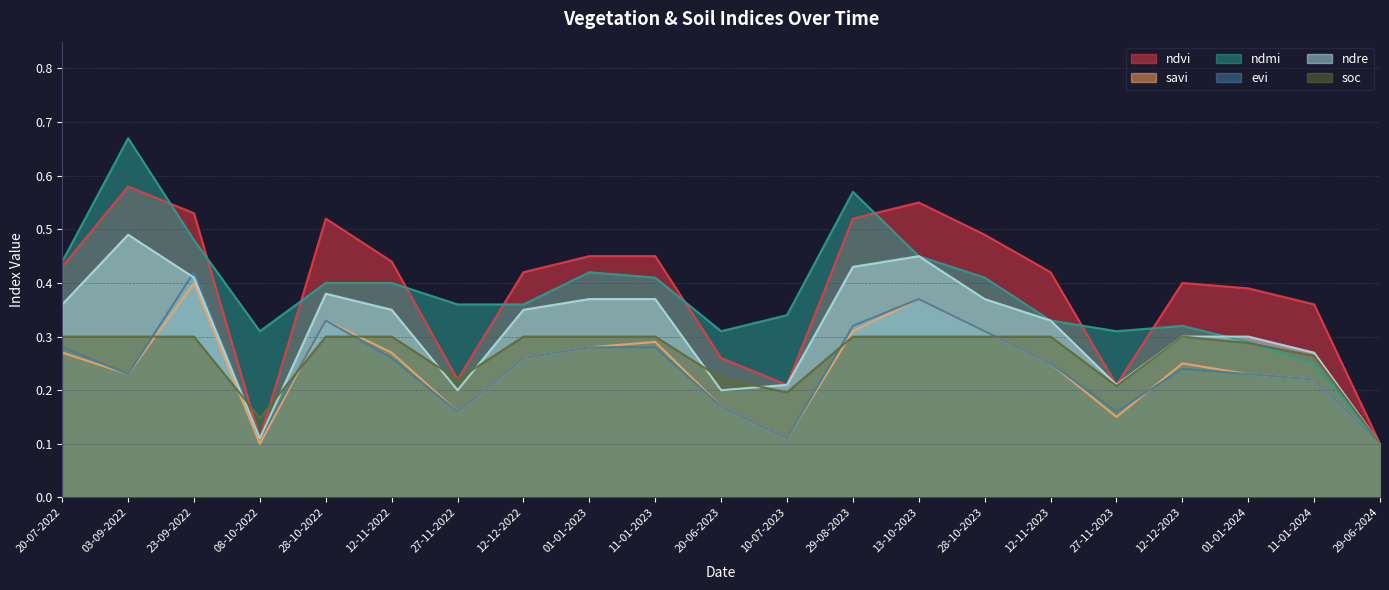

Does the chart display data point markers on the line(s)?

No